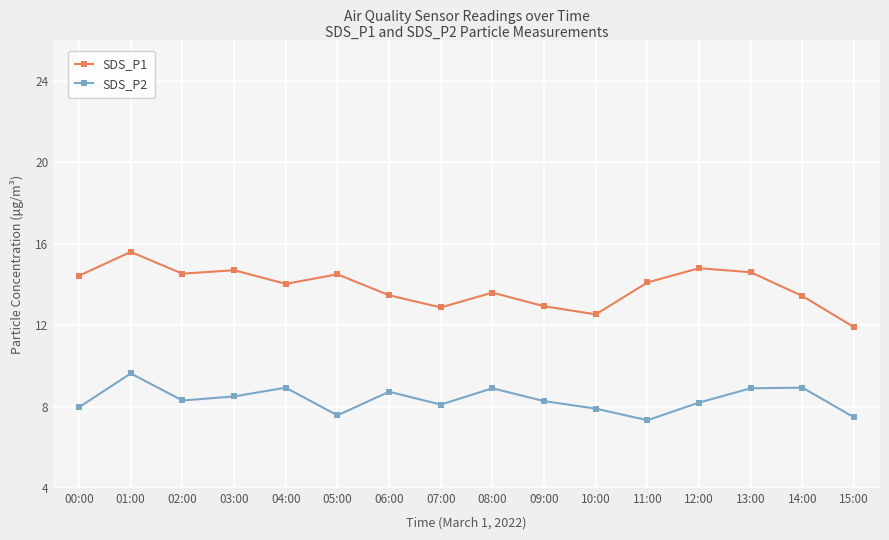

What is the lowest value of the SDS_P2 series?

7.3